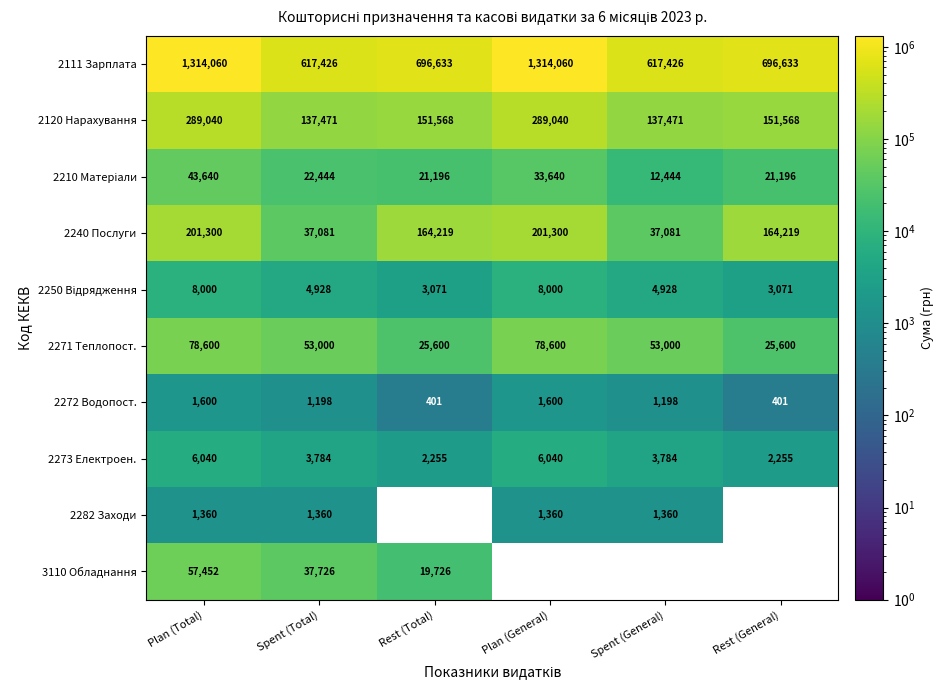

What is the average value of the 2240 Послуги series?

134200